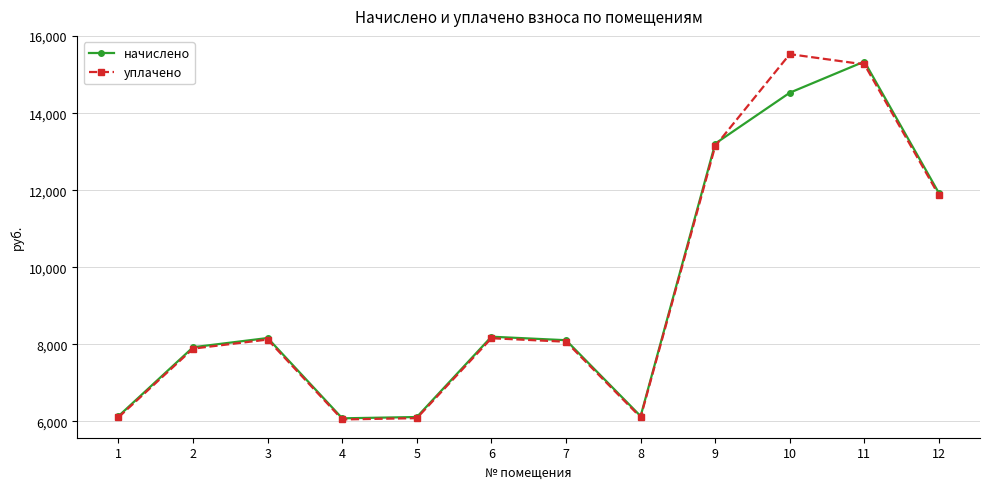

What is the average value of the уплачено series?

9367.3